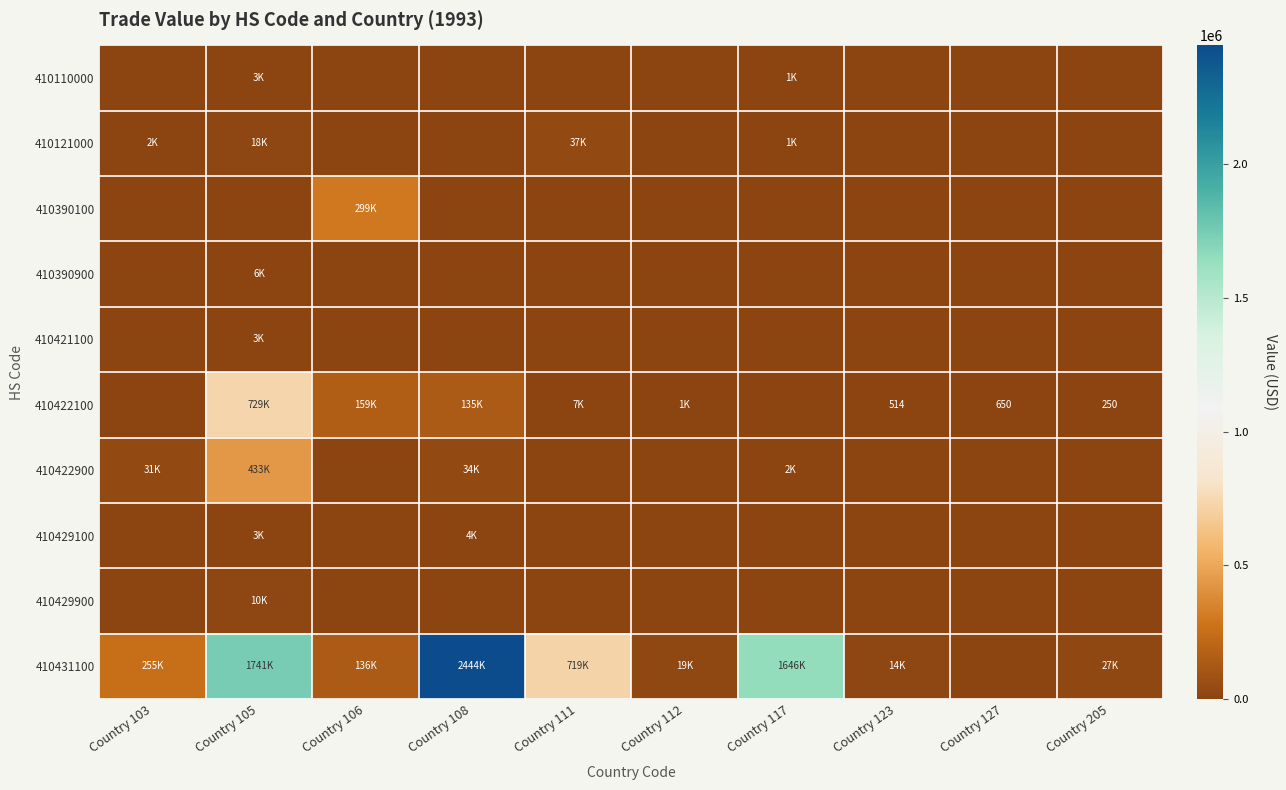

What is the difference between the 410429900 values at Country 205 and Country 105?

10500